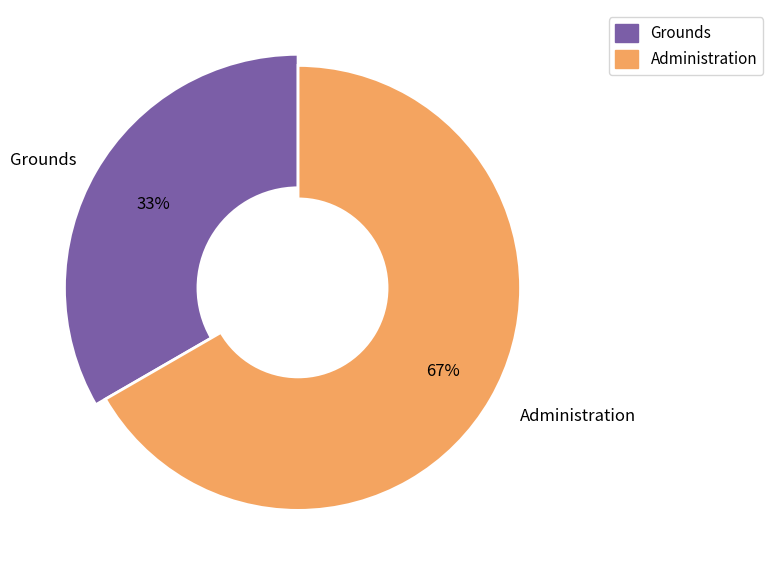

To the nearest percent, what portion does Grounds represent?

33%